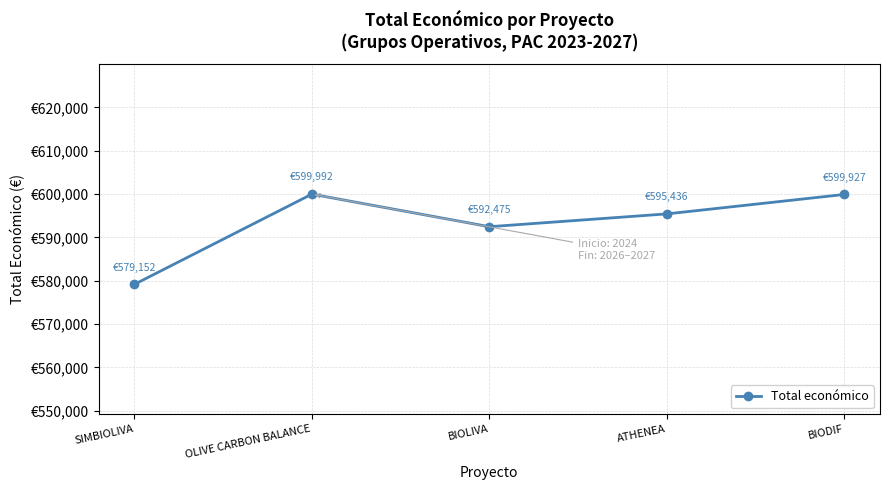

How many interior local peaks (higher than both neighbors) does the data have?

1